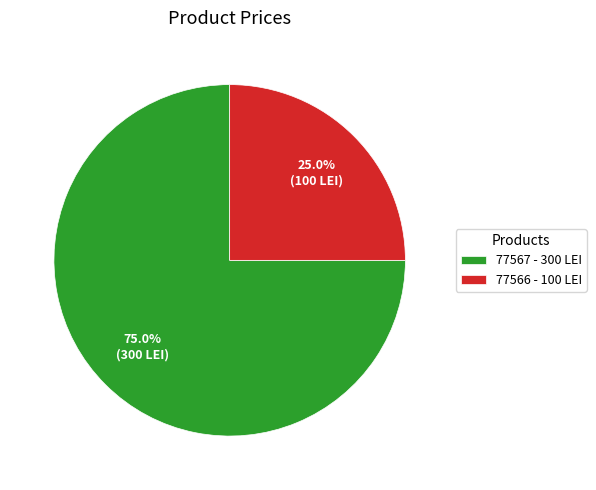

Count the number of slices in the pie.

2